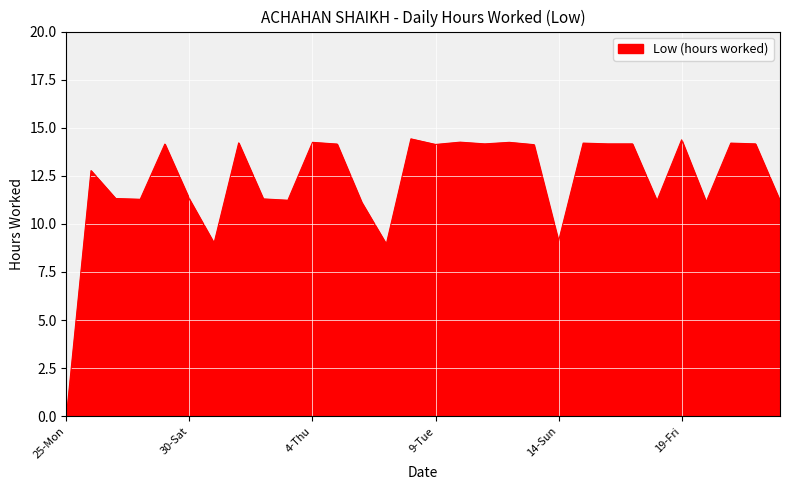

What is the difference between the maximum and minimum values?

14.4